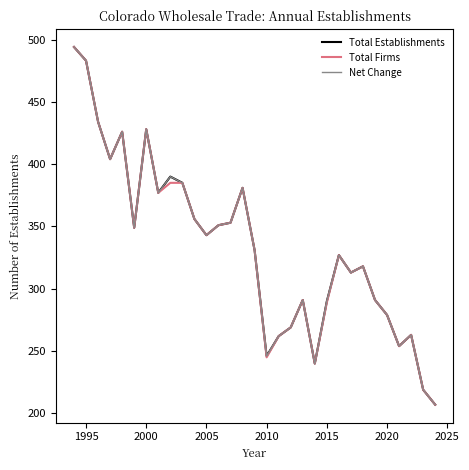

Does the chart have visible grid lines?

No